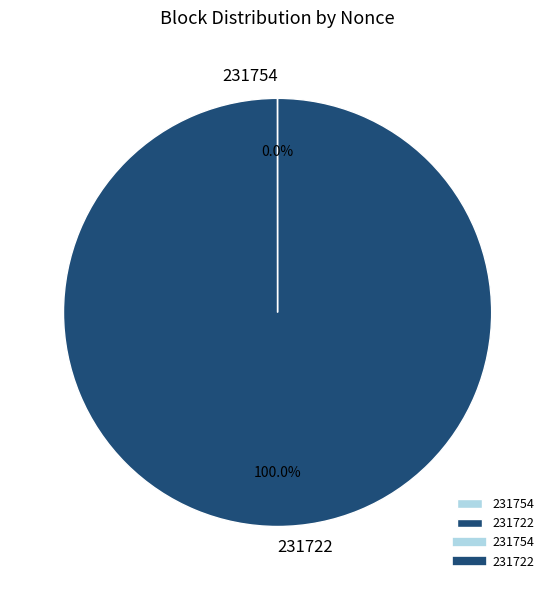

What is the largest slice in the pie chart?

231722